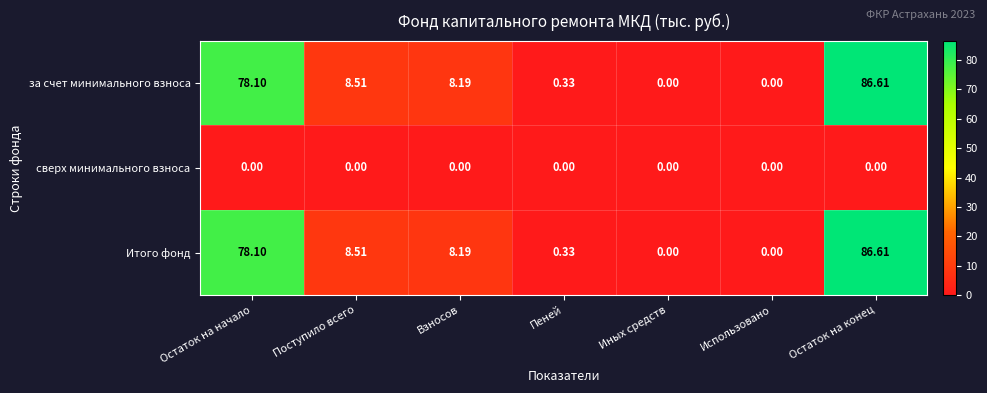

How many values in the за счет минимального взноса series are below 8?

3